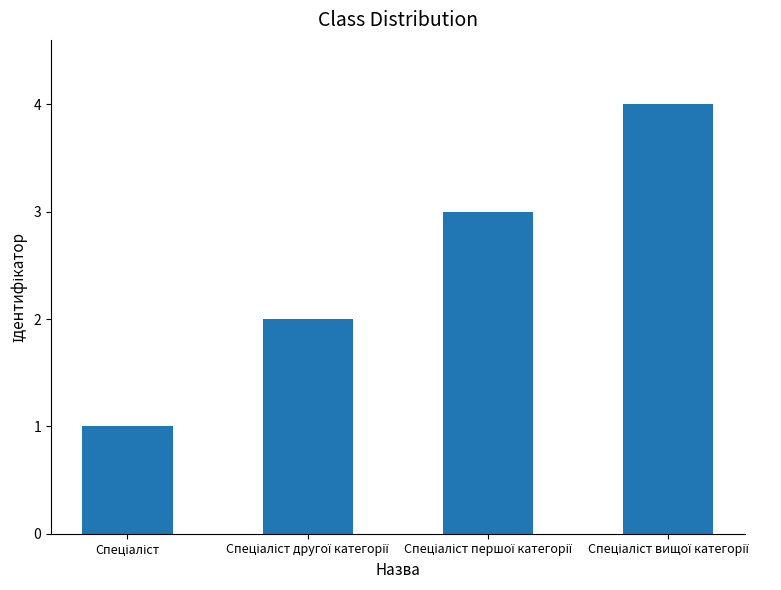

What is the greatest value displayed?

4